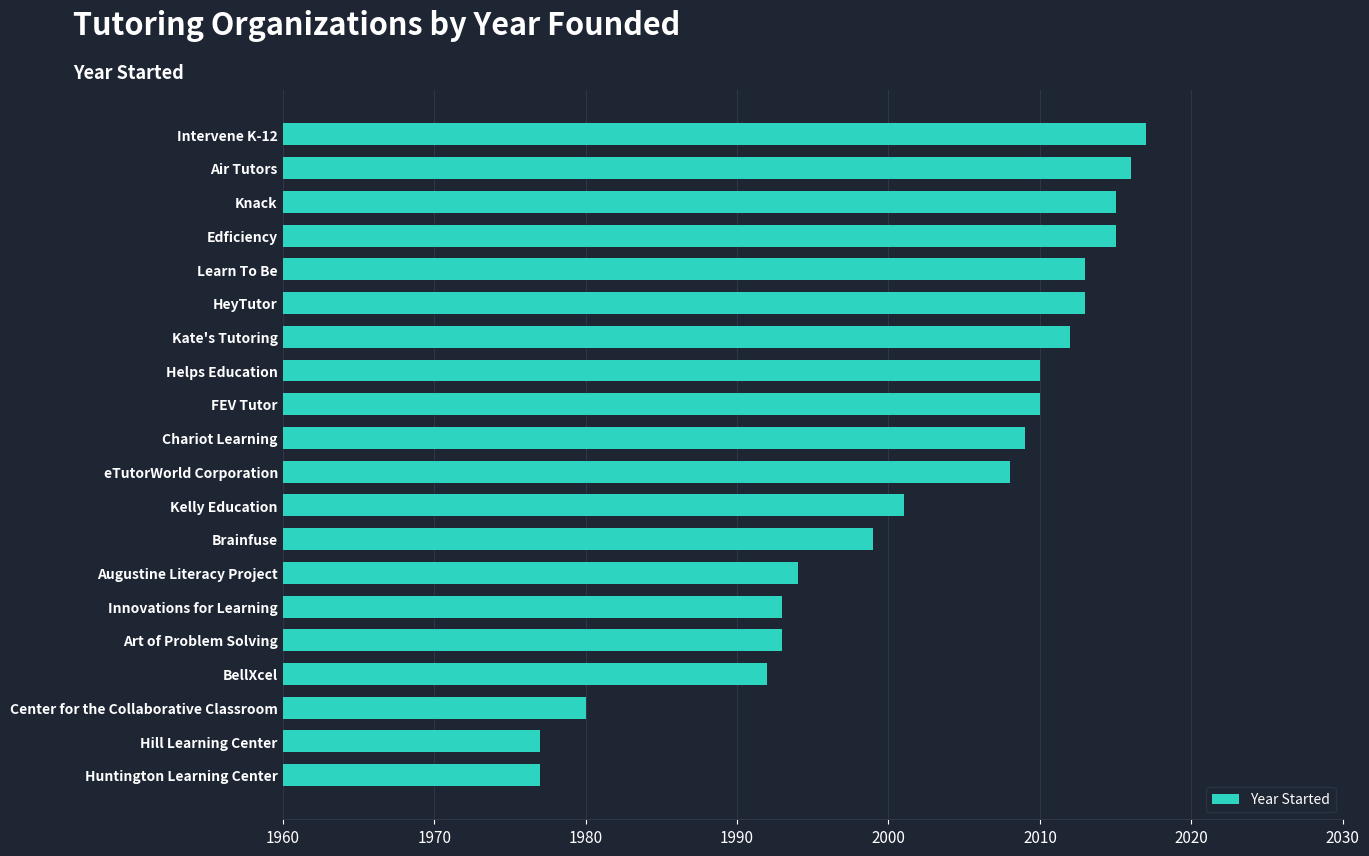

What is the minimum value shown in the chart?

1977